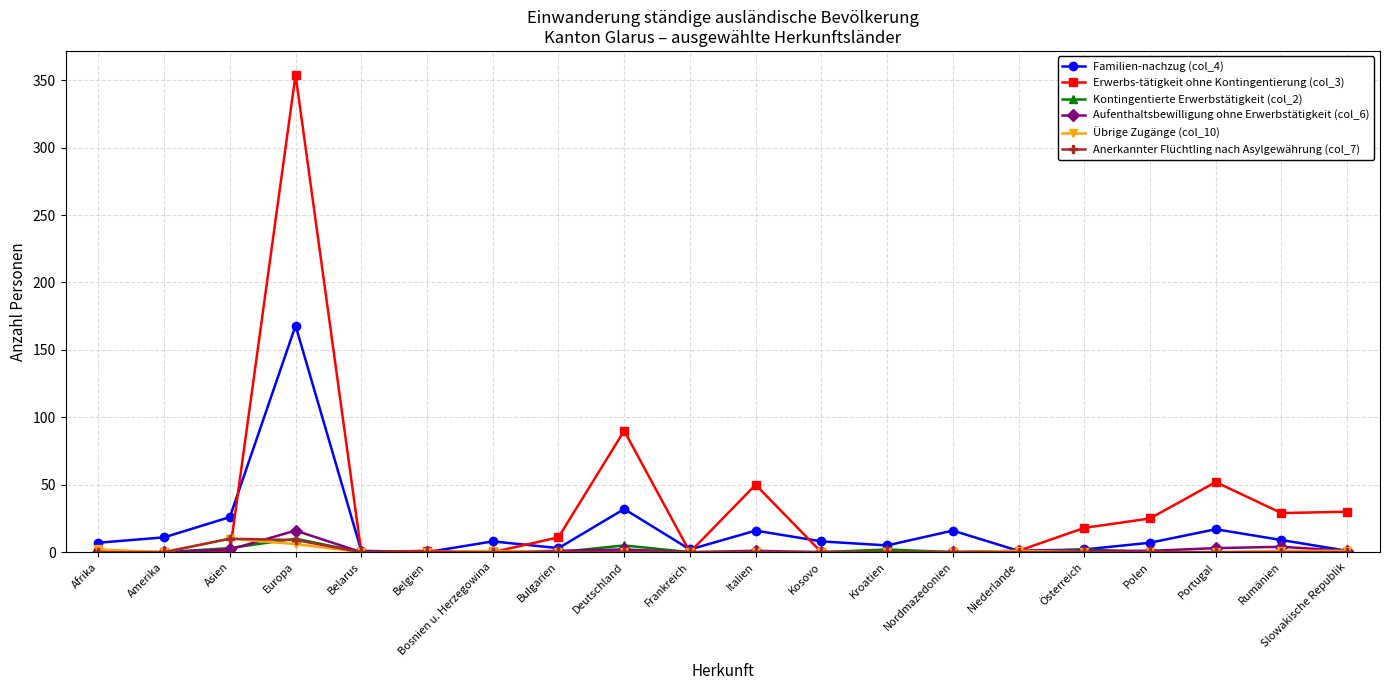

Is it true that Anerkannter Flüchtling nach Asylgewährung (col_7) equals 0 at Italien?

True